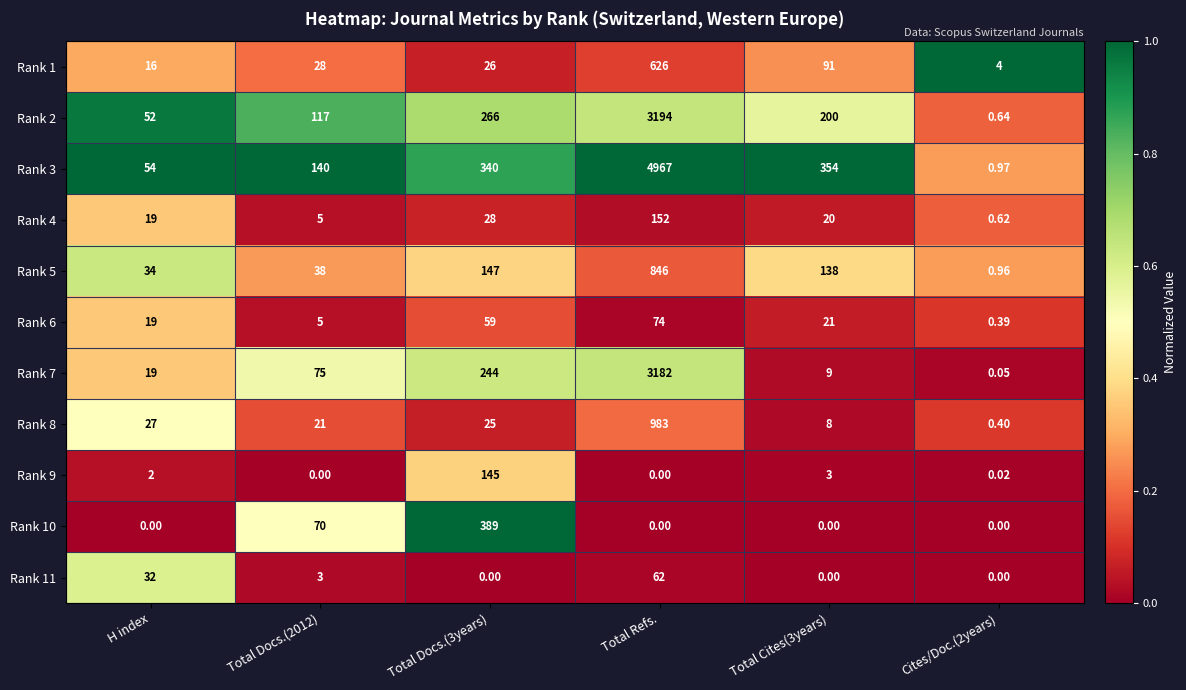

Which label corresponds to the largest value in the chart?

Total Refs.